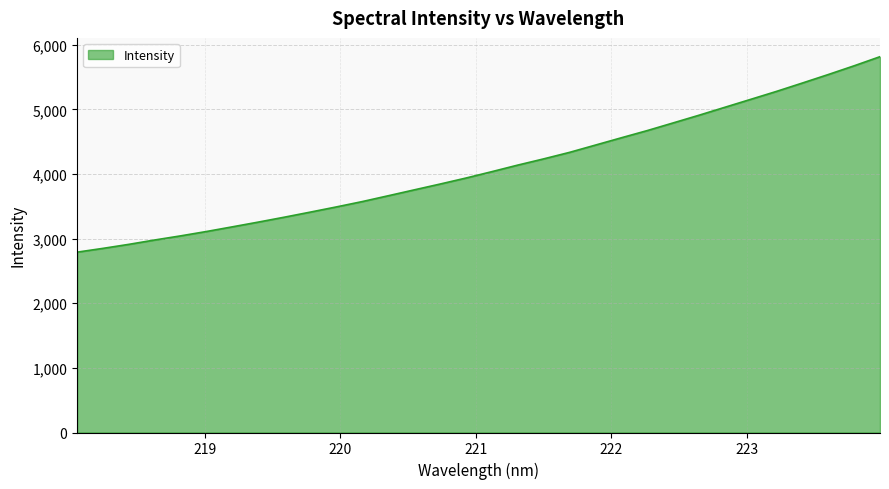

What is the difference between the maximum and minimum values?

3024.1